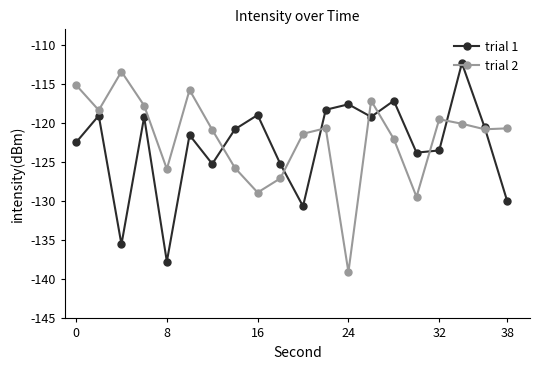

How many interior local peaks does the trial 1 series have?

7